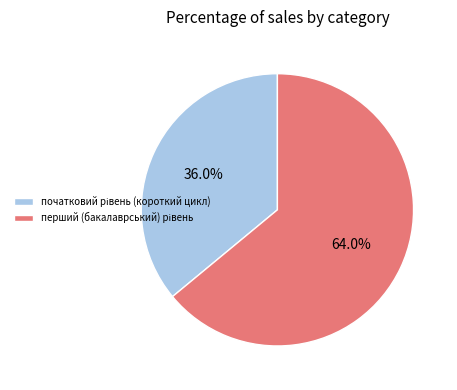

Is there a majority slice in this chart?

Yes